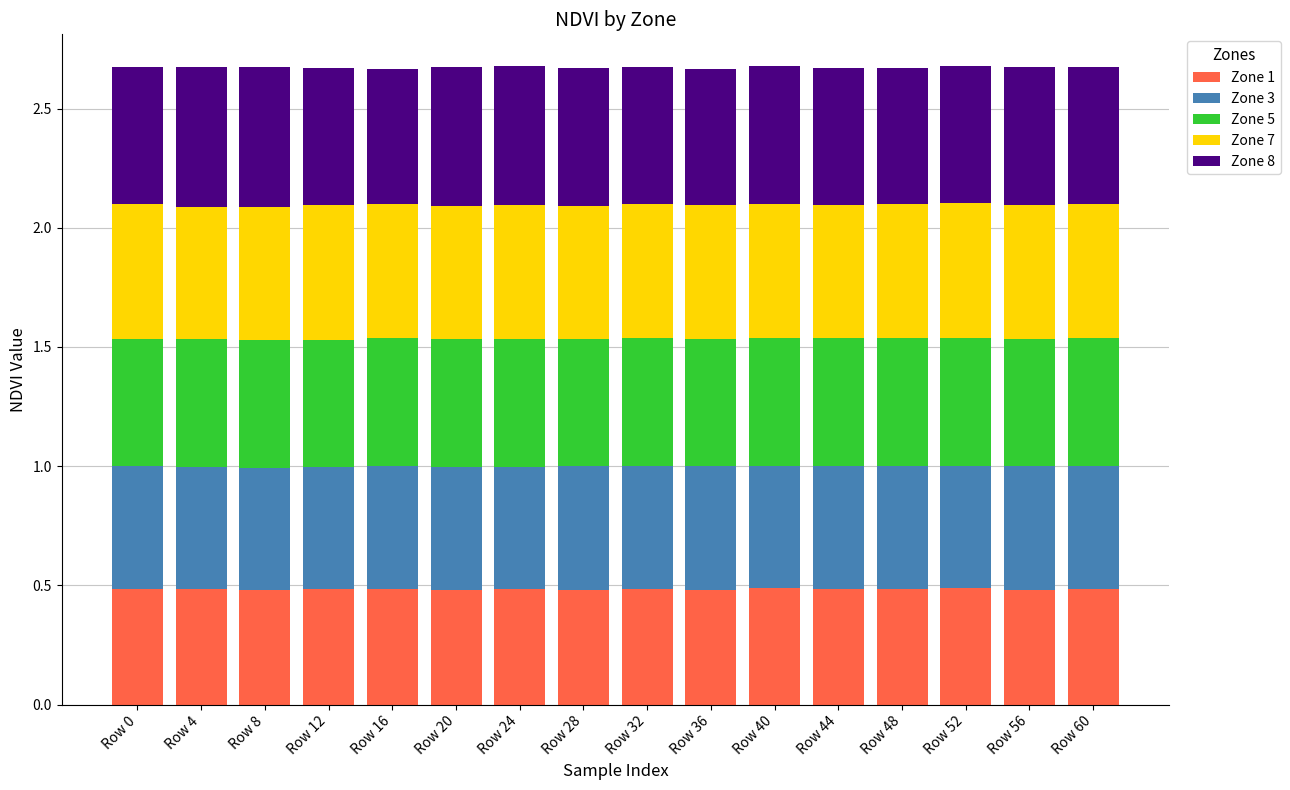

How many bars are there in total?

16